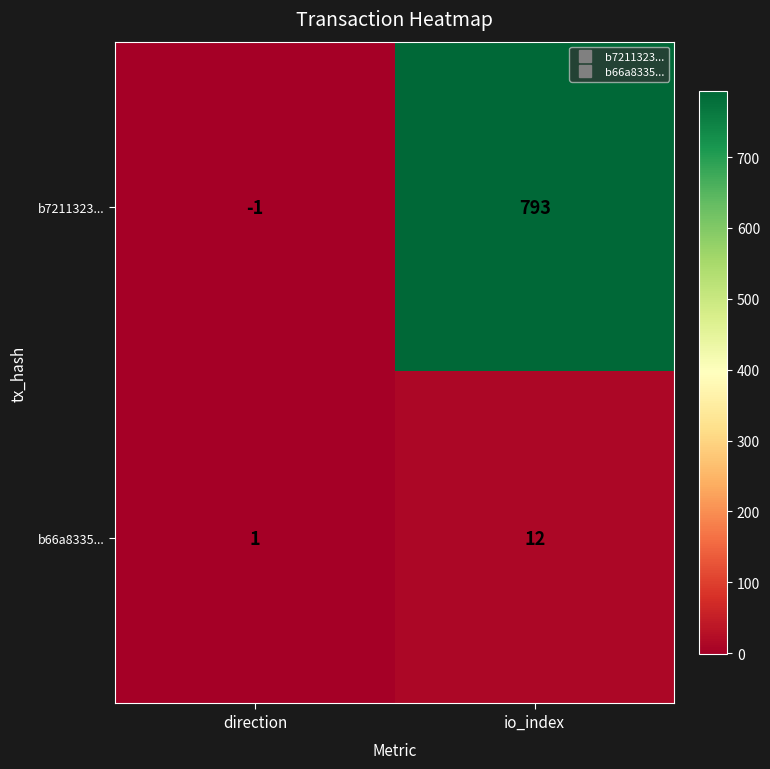

True or false: b7211323... has a value of 793 at io_index.

True